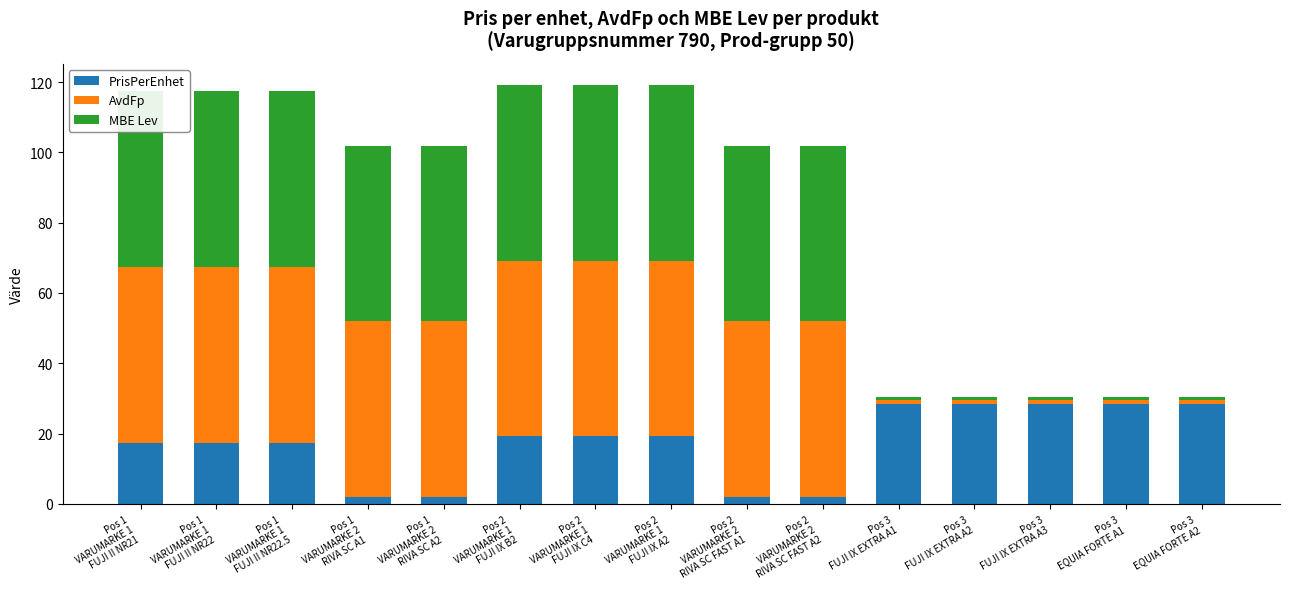

What is the label of the 1st bar from the right?

Pos 3
EQUIA FORTE A2